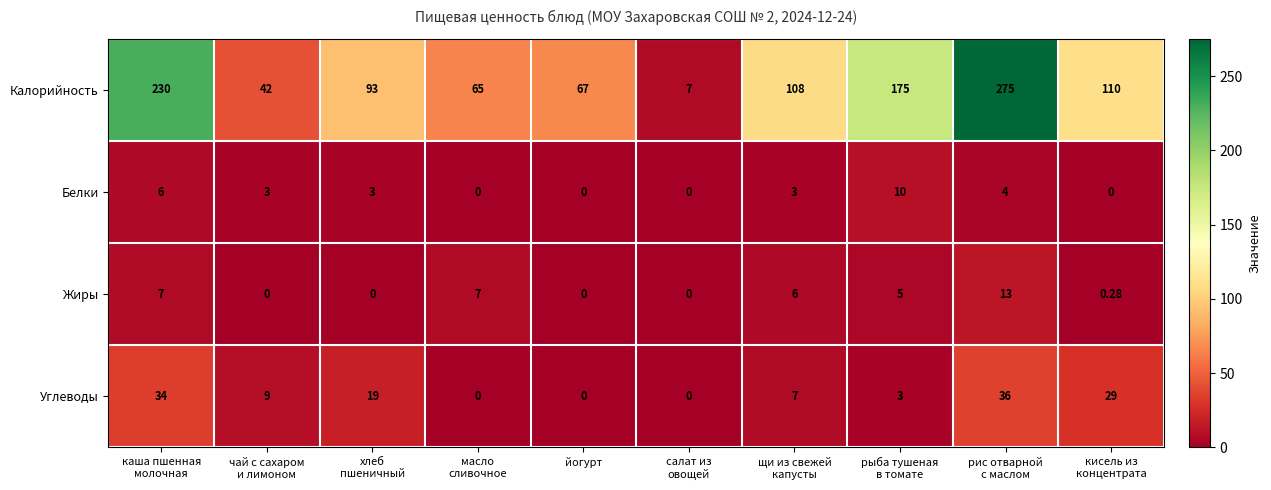

Which series has the widest spread of values?

Калорийность